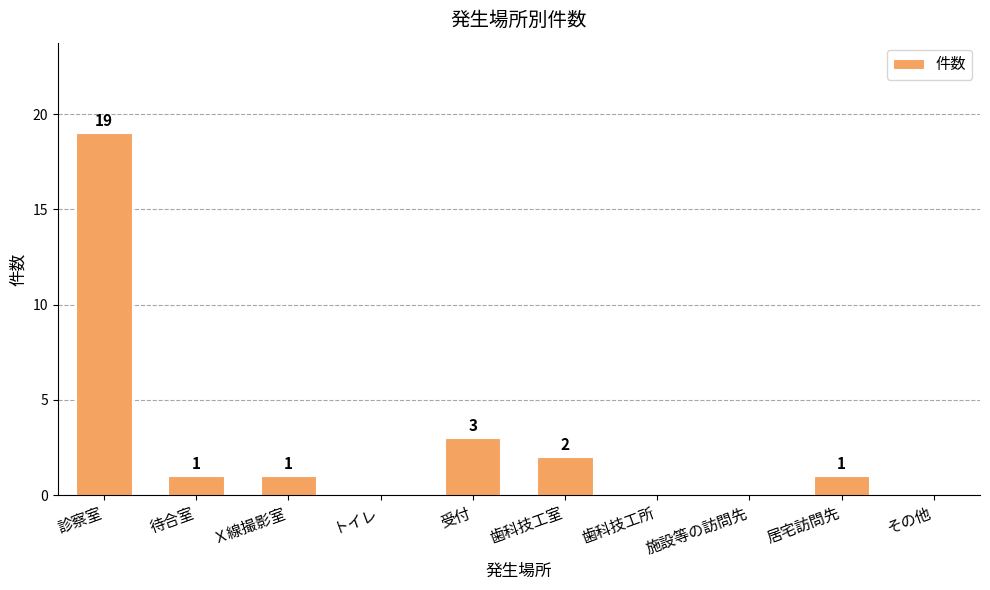

Reading left to right, what are all the values shown in this chart?

診察室=19	待合室=1	Ｘ線撮影室=1	トイレ=0	受付=3	歯科技工室=2	歯科技工所=0	施設等の訪問先=0	居宅訪問先=1	その他=0